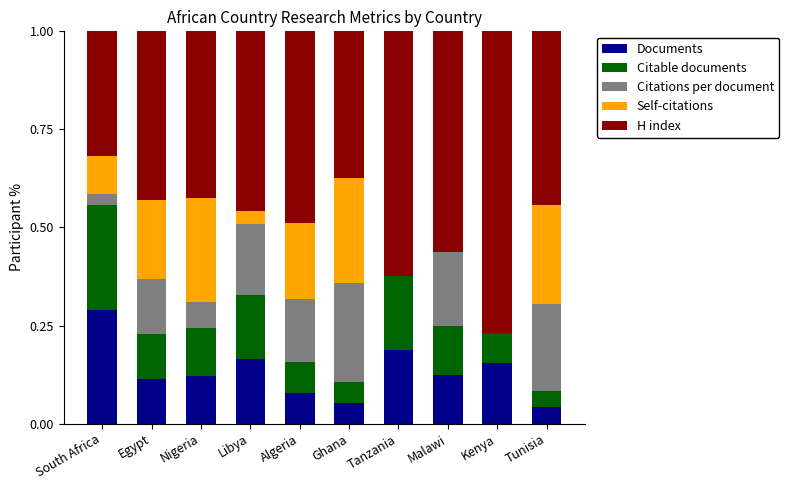

Are the bars horizontal?

No